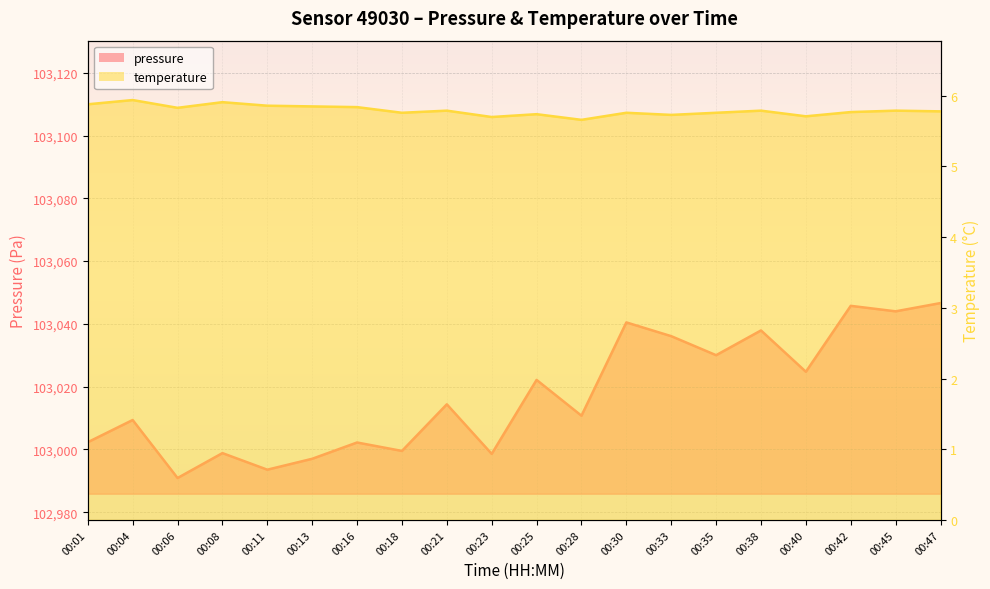

Which series changed the most between 00:18 and 00:38?

pressure